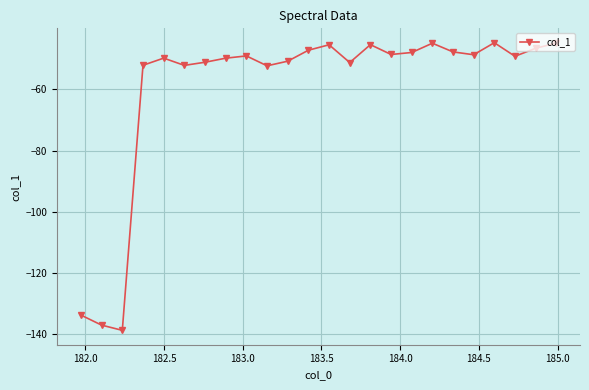

What is the smallest value displayed?

-138.7